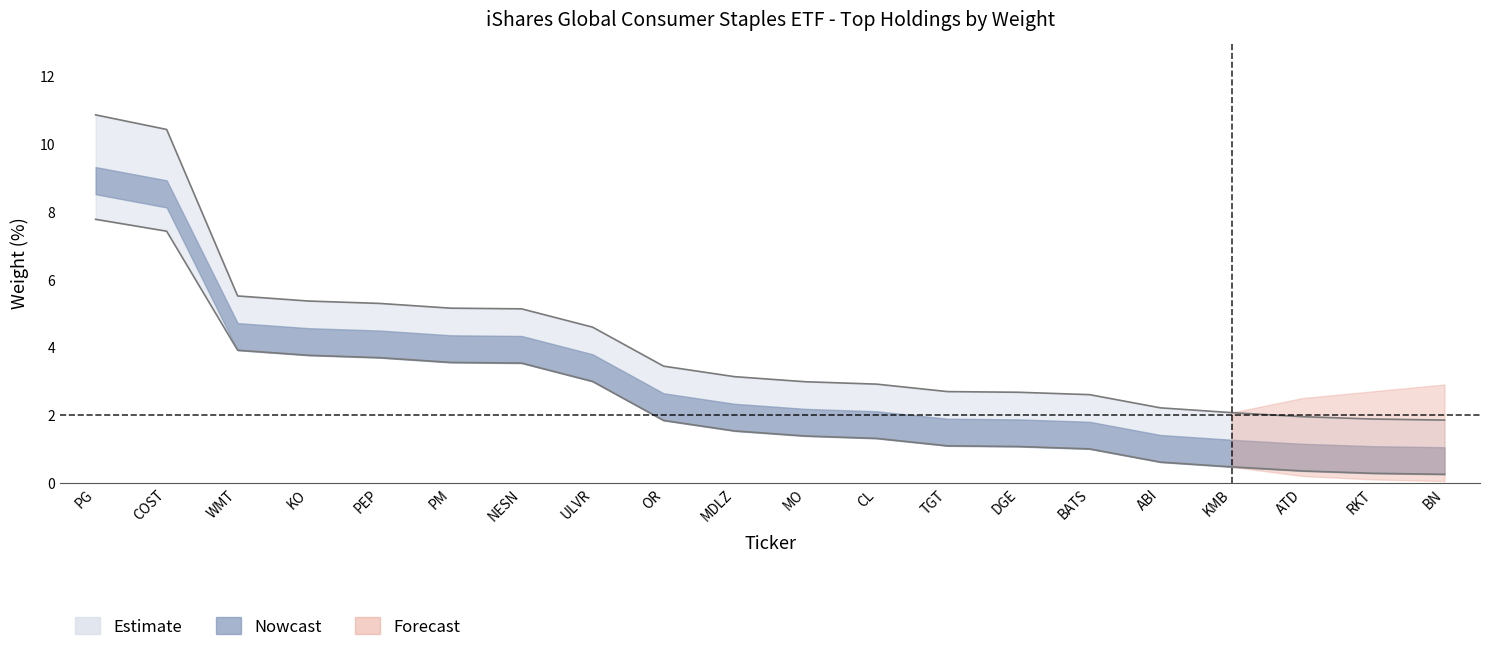

True or false: Weight (%) and Upper Band intersect in this chart.

False